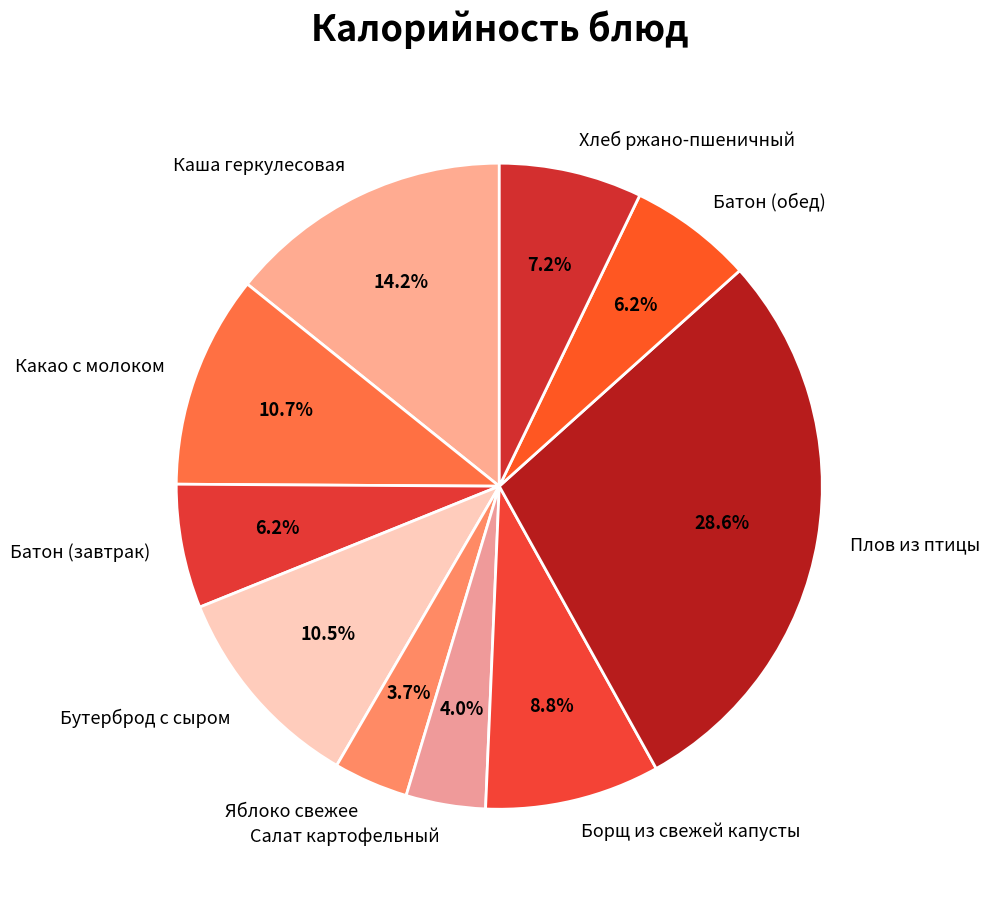

How many slices are in this pie chart?

10